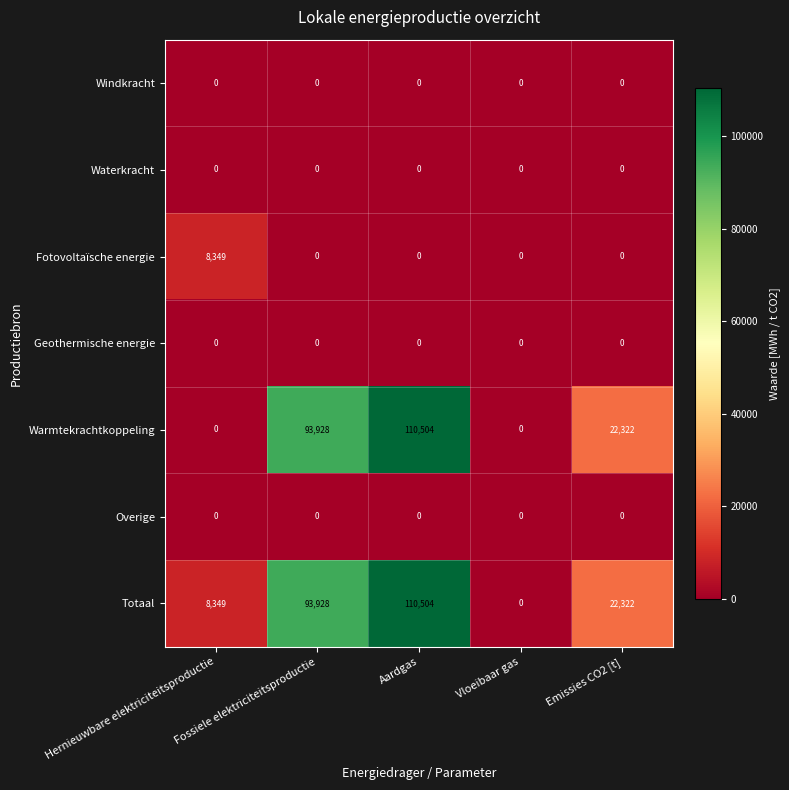

At which label is Totaal closest to 55252?

Emissies CO2 [t]